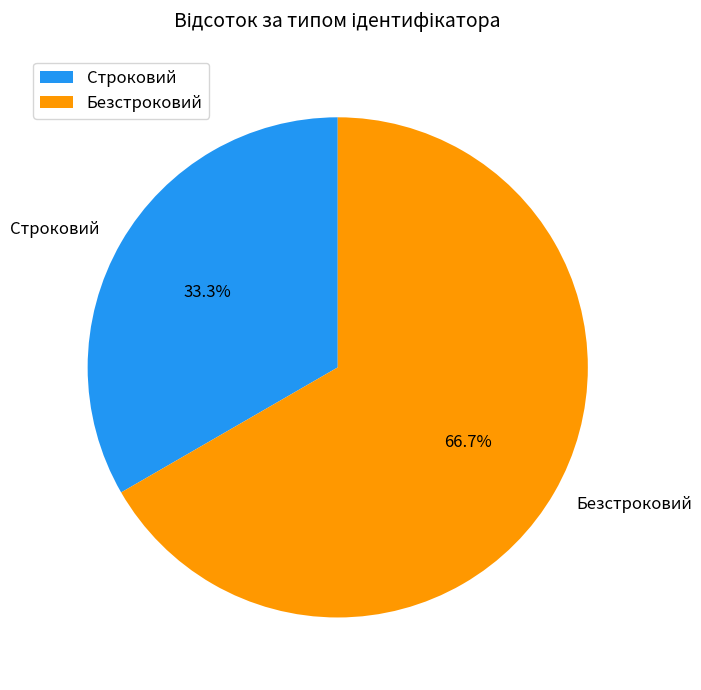

True or false: Безстроковий accounts for 81% of the total.

False